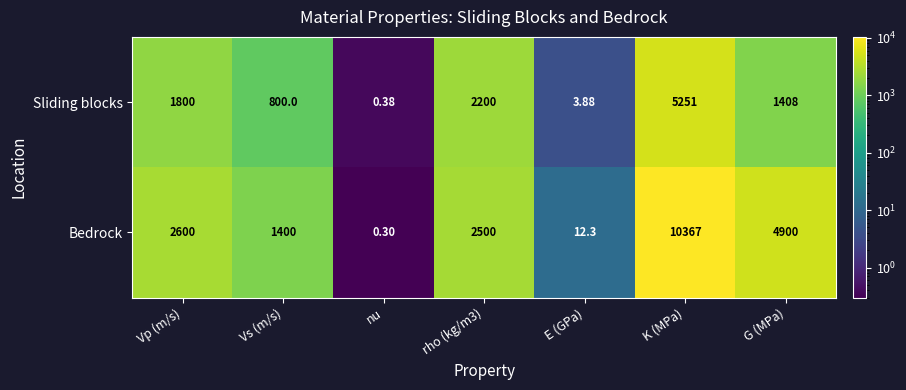

Where is Bedrock nearest to the value 5183?

G (MPa)